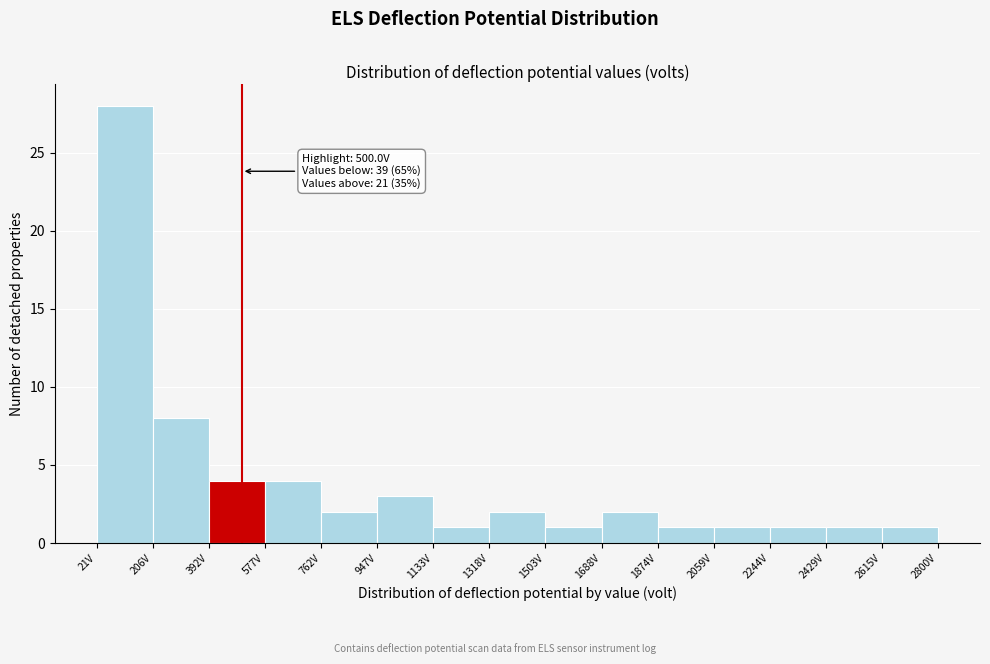

Over which range of the x-axis is the bar tallest?

20 to 200